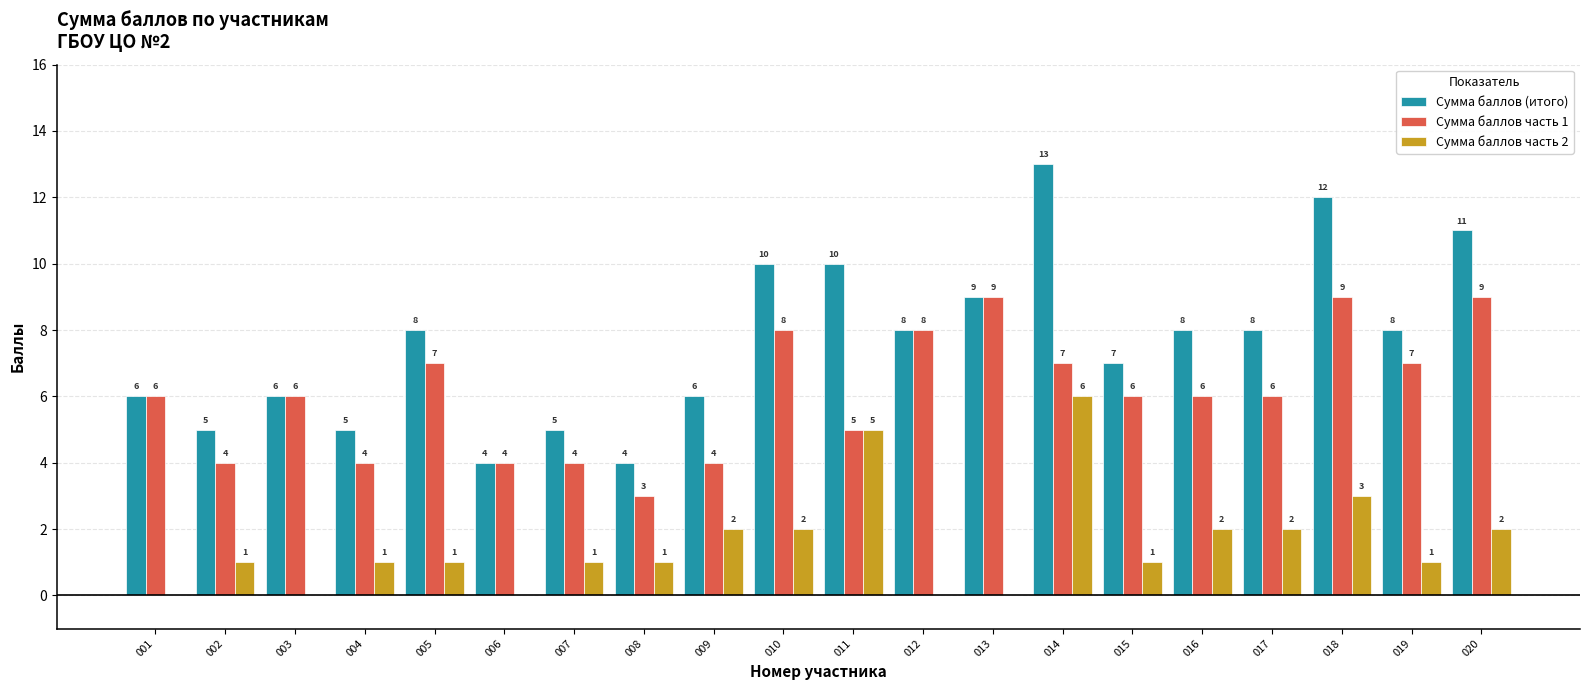

Reading left to right, list all the values displayed in this chart.

Сумма баллов (итого): 001=6	002=5	003=6	004=5	005=8	006=4	007=5	008=4	009=6	010=10	011=10	012=8	013=9	014=13	015=7	016=8	017=8	018=12	019=8	020=11
Сумма баллов часть 1: 001=6	002=4	003=6	004=4	005=7	006=4	007=4	008=3	009=4	010=8	011=5	012=8	013=9	014=7	015=6	016=6	017=6	018=9	019=7	020=9
Сумма баллов часть 2: 001=0	002=1	003=0	004=1	005=1	006=0	007=1	008=1	009=2	010=2	011=5	012=0	013=0	014=6	015=1	016=2	017=2	018=3	019=1	020=2